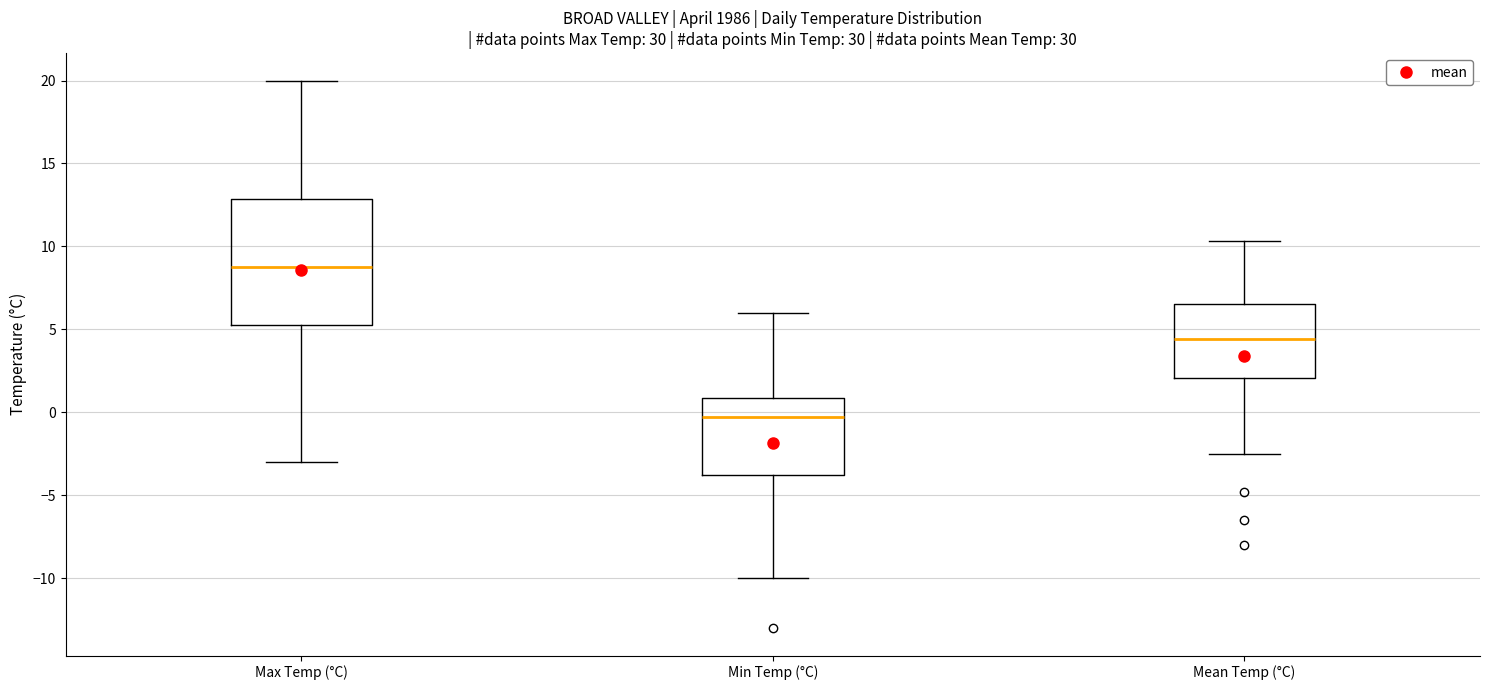

Where does the lower whisker of the box for Min Temp (°C) end on the y-axis? The values are not printed on the chart, so give them approximately, as read against the axis.

-10.0